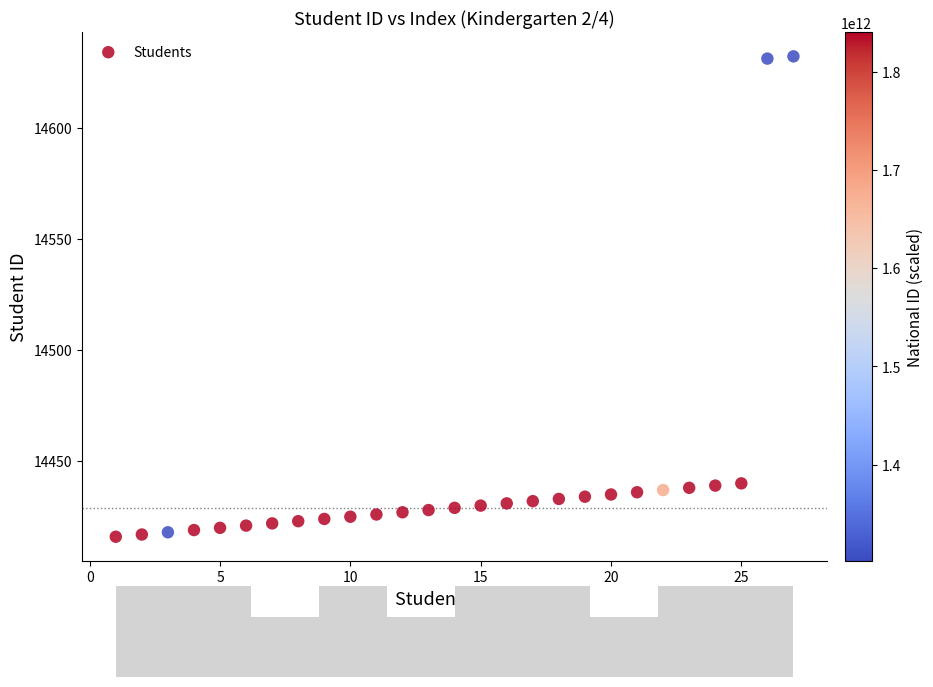

What is the range of X values (max minus min)?

26